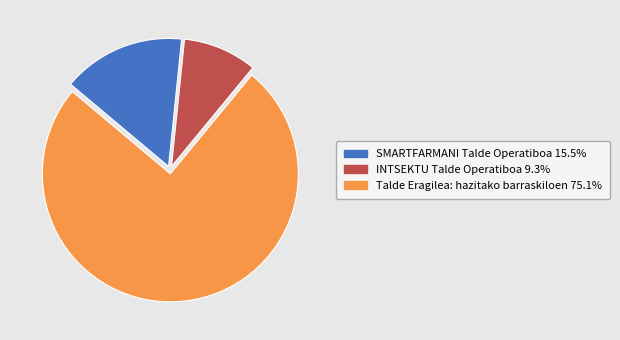

Which has a higher value, Talde Eragilea: hazitako barraskiloen or SMARTFARMANI Talde Operatiboa?

Talde Eragilea: hazitako barraskiloen